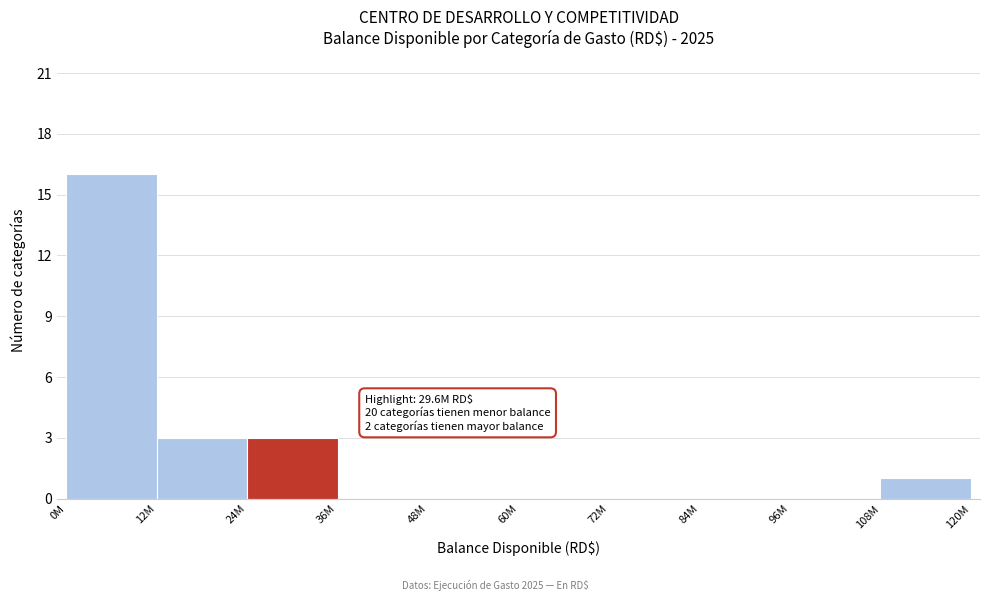

Reading left to right, transcribe all the data shown in this chart.

0M=16	12M=3	24M=3	36M=0	48M=0	60M=0	72M=0	84M=0	96M=0	108M=1